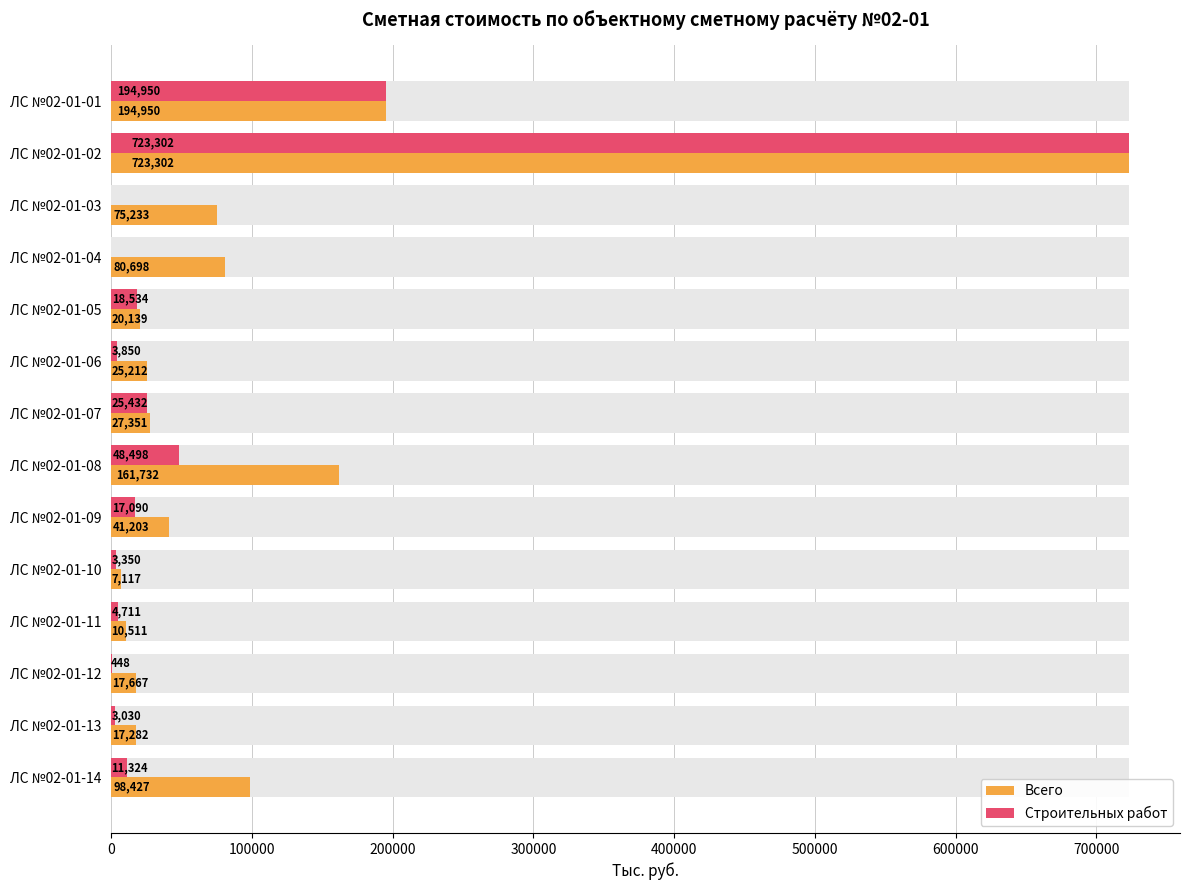

True or false: Строительных работ has a value of -430293.3 at ЛС №02-01-04.

False